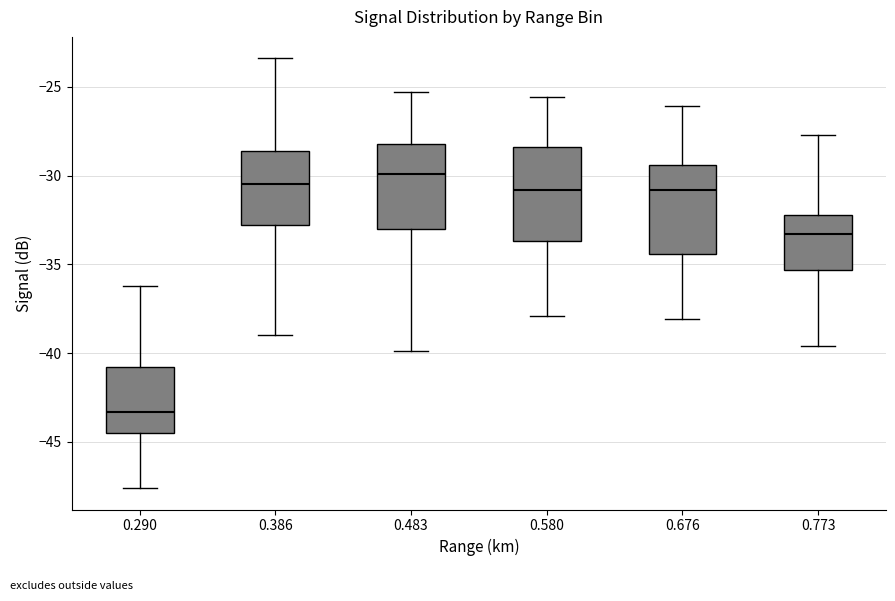

Which box has the highest median line?

0.483